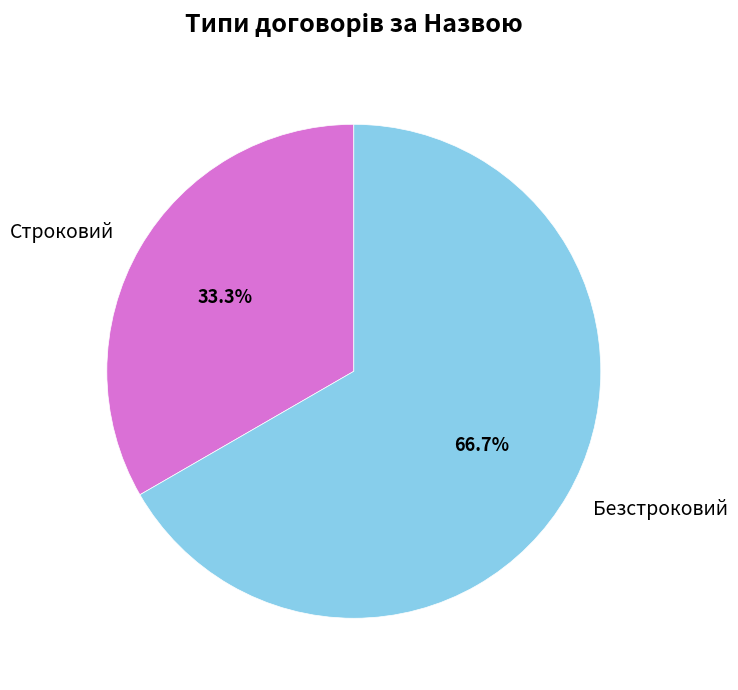

Is it true that Безстроковий is 67% of the pie?

True